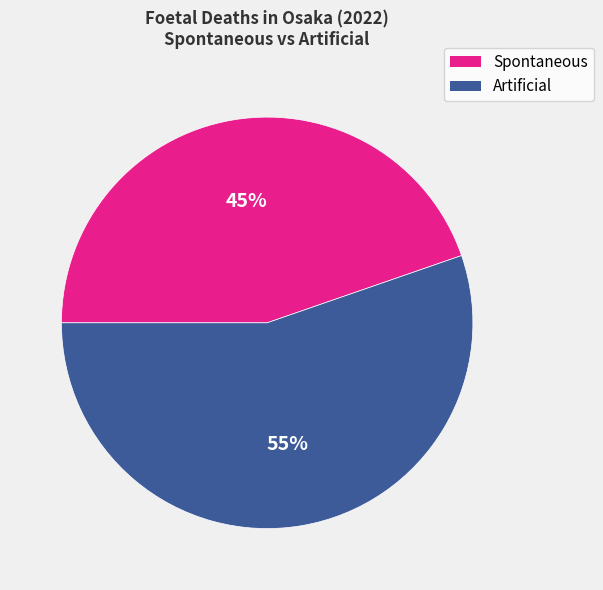

Between Artificial and Spontaneous, which is larger?

Artificial